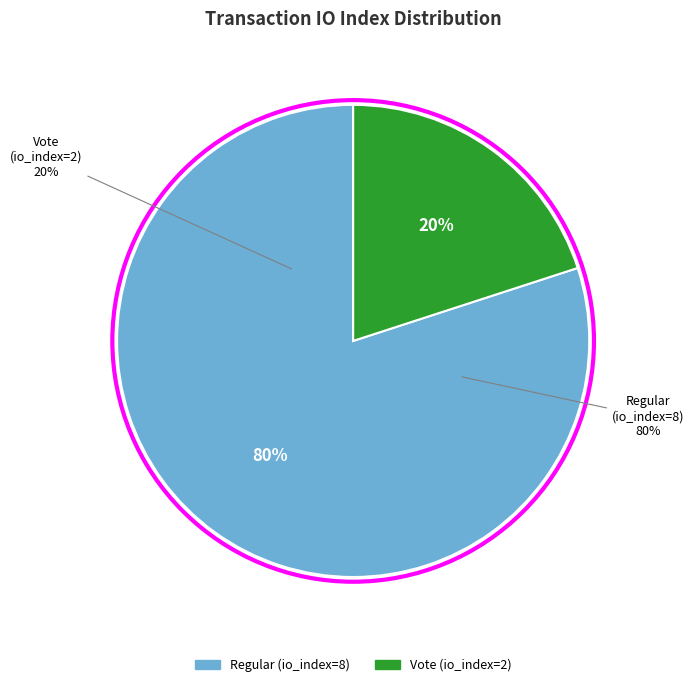

Which category has the biggest portion of the pie?

Regular (io_index=8)